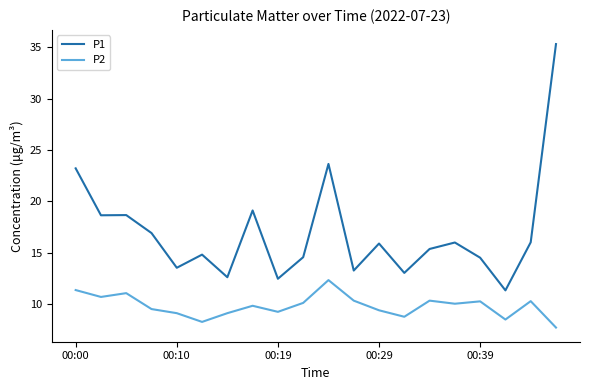

How many series are shown in this chart?

2